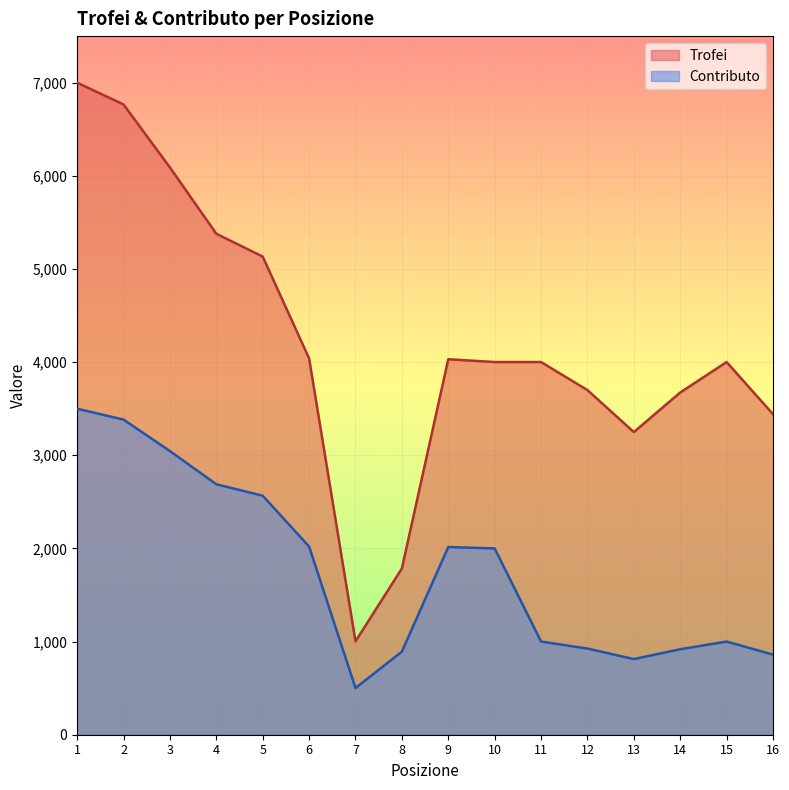

What is the average value of the Contributo series?

1758